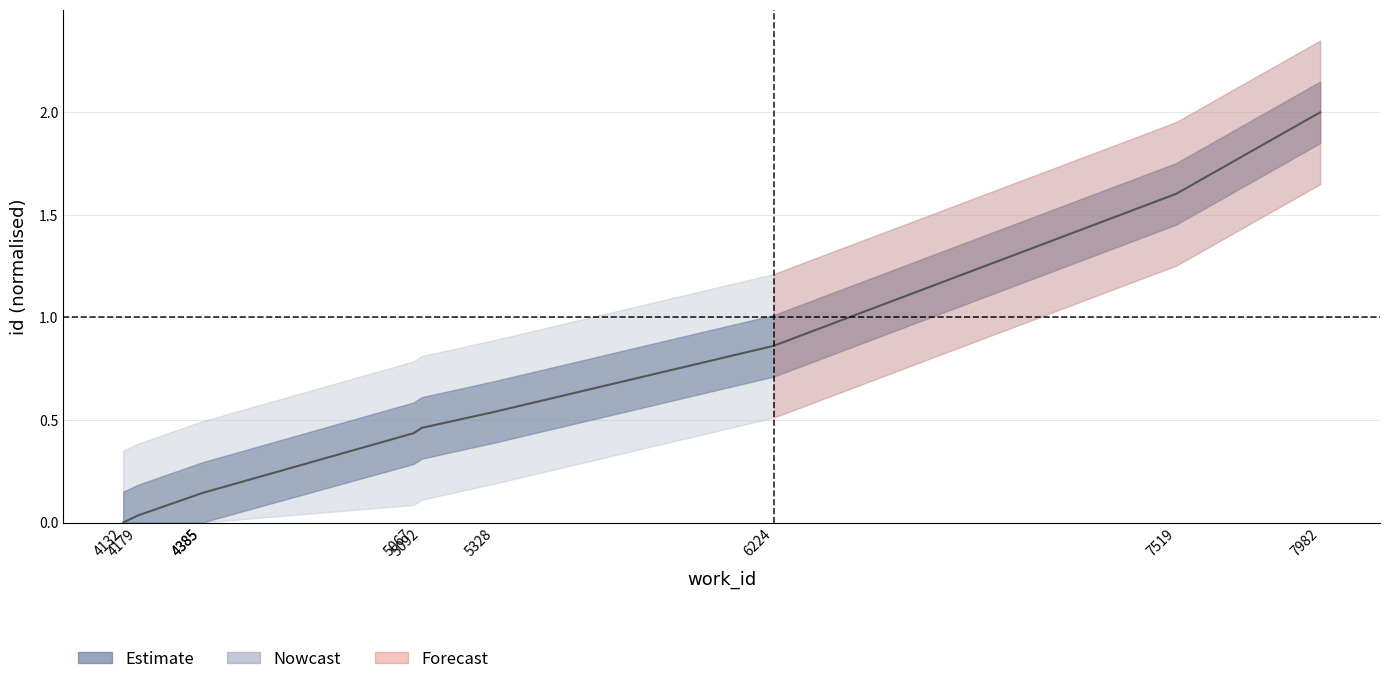

The value at 4385 is 0.2. True or false?

False